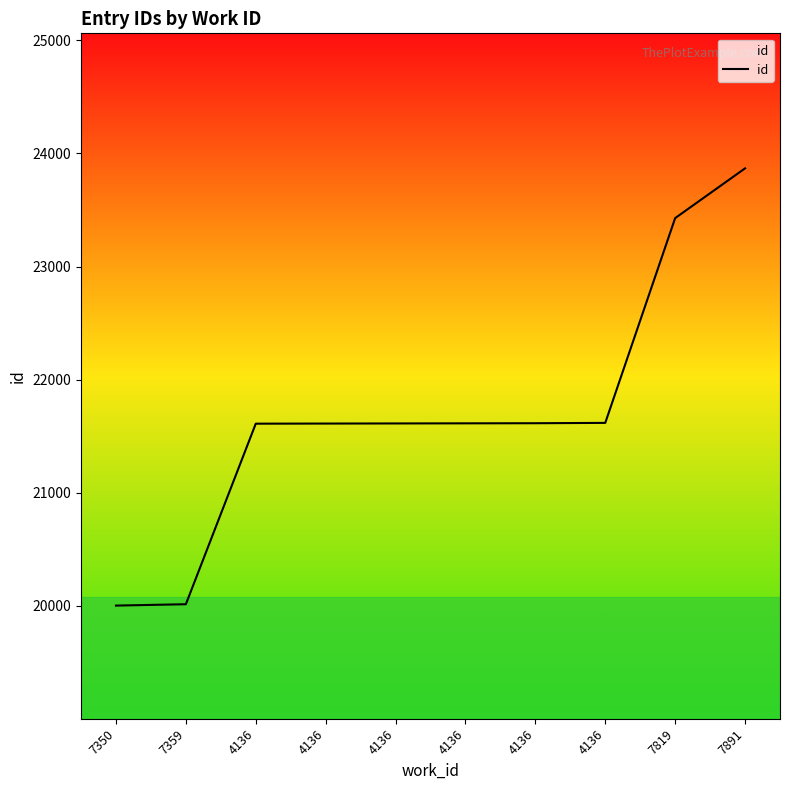

The chart shows a value of 23428 at 7819. True or false?

True